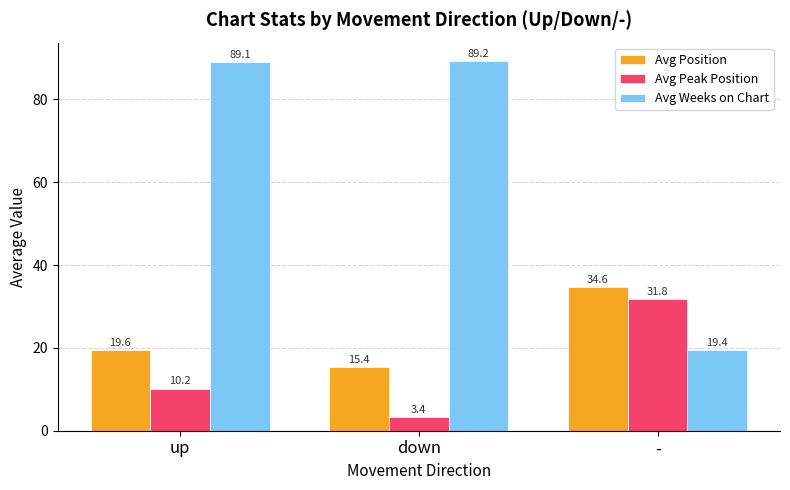

List the labels in order of Avg Weeks on Chart value, smallest first.

-, up, down